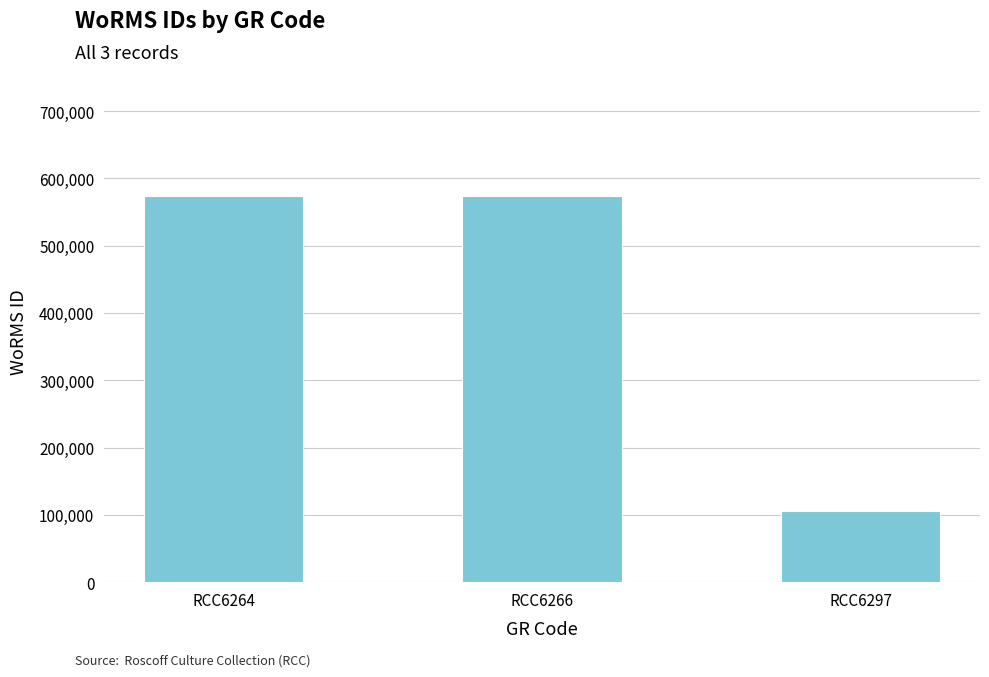

What is the average value?

418066